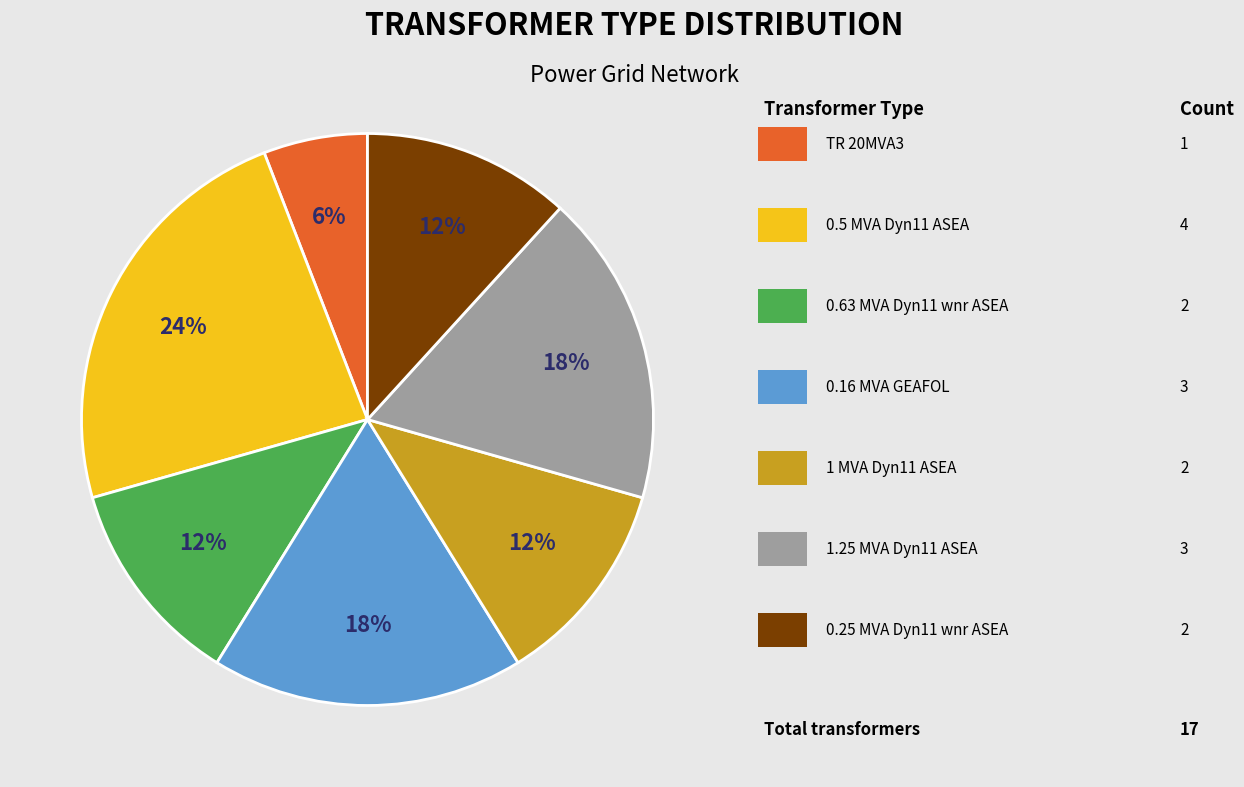

To the nearest percent, what is the average slice percentage?

14%